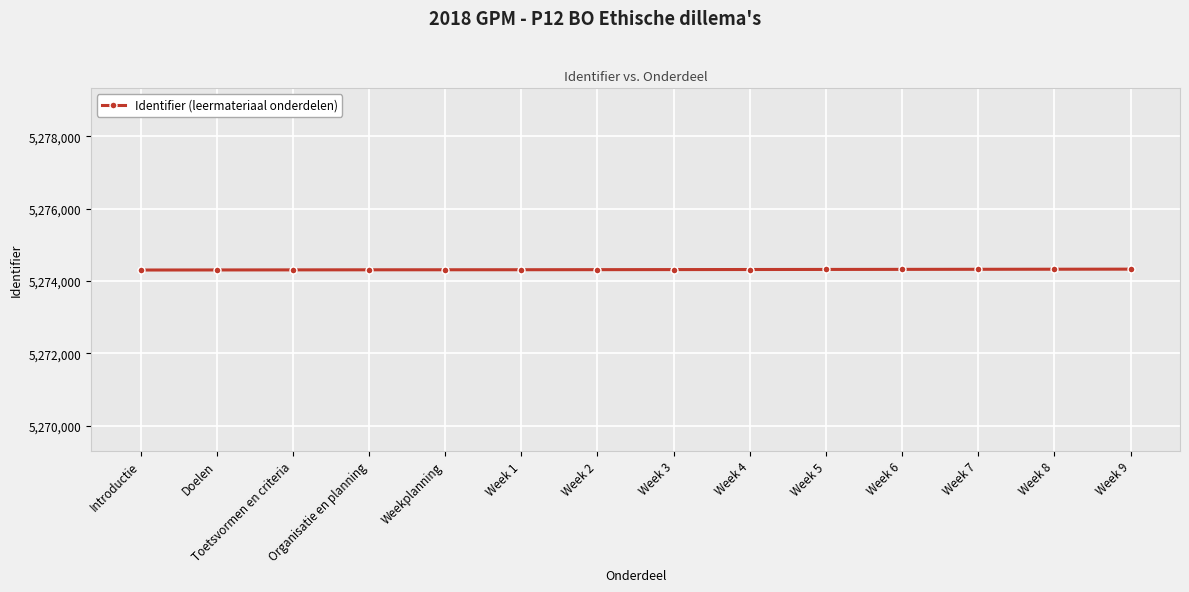

What is the label of the 6th point from the right?

Week 4